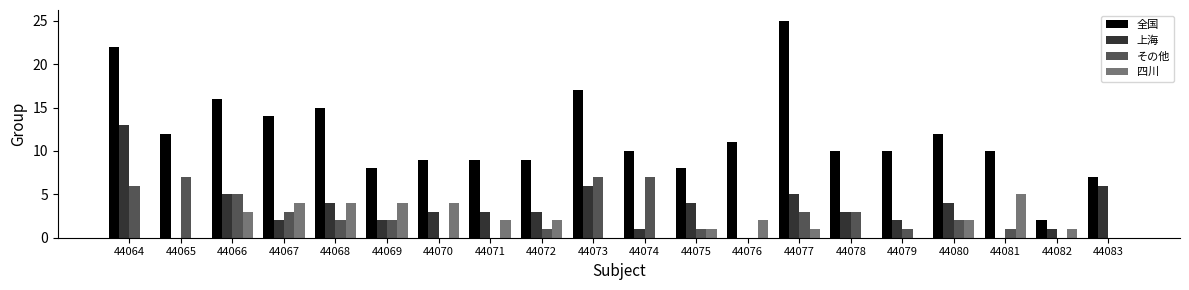

The value of 上海 at 44080 is 6. True or false?

False